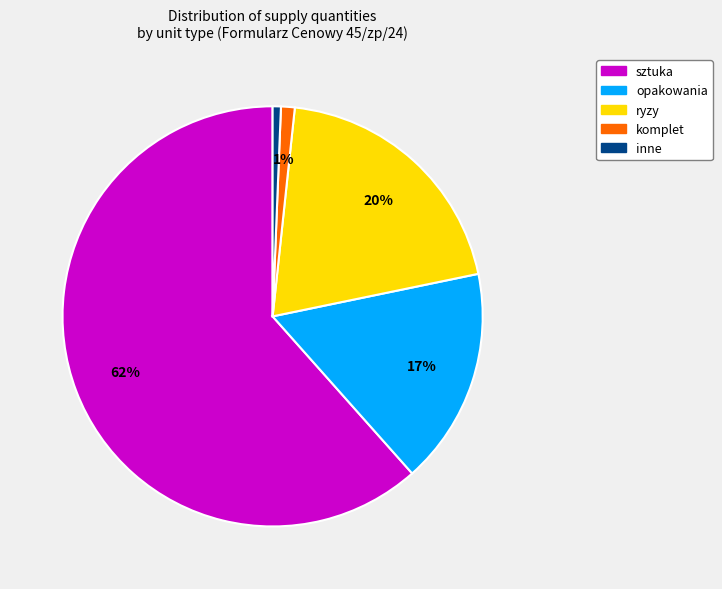

To the nearest percent, what is the average slice percentage?

20%